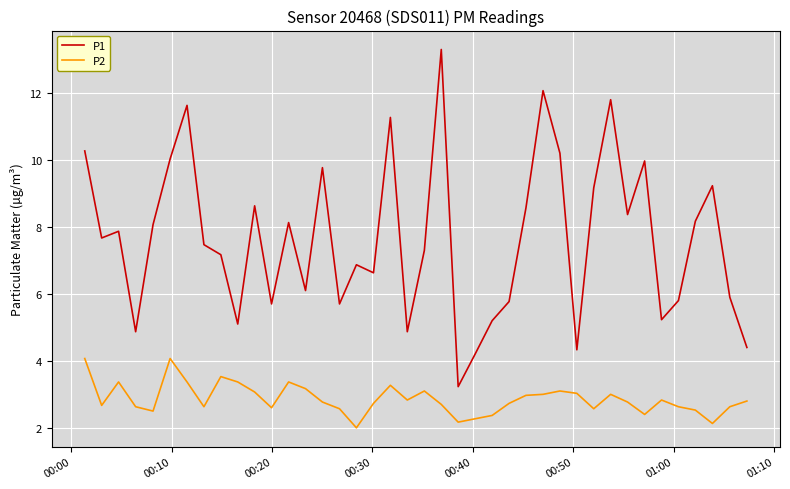

What is the maximum value shown in the chart?

13.3